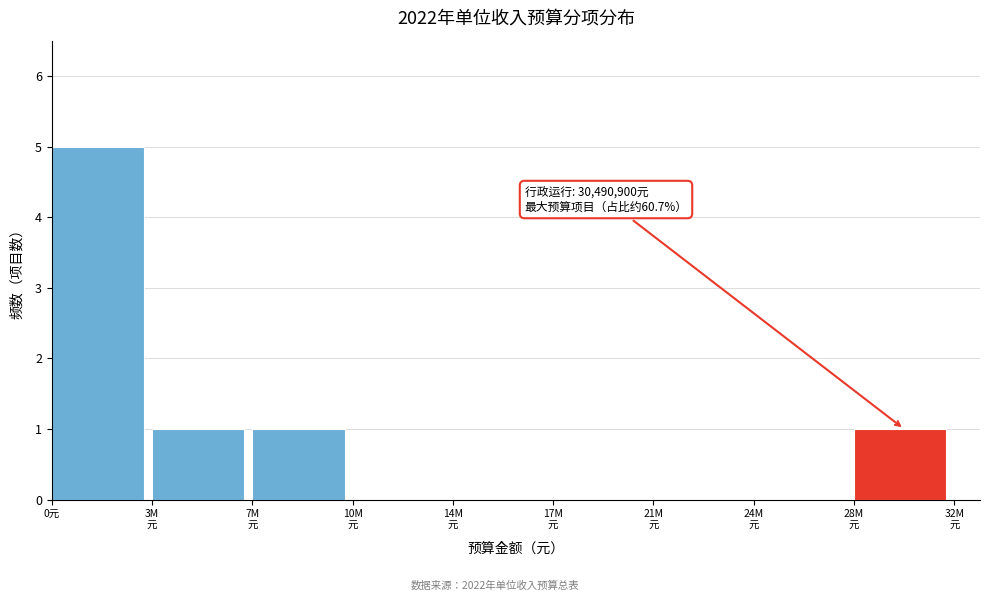

What is the sum of all values?

8